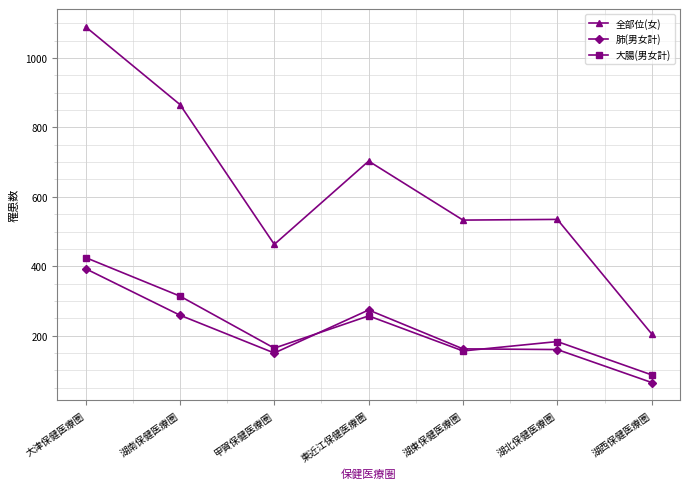

What is the smallest value displayed?

65